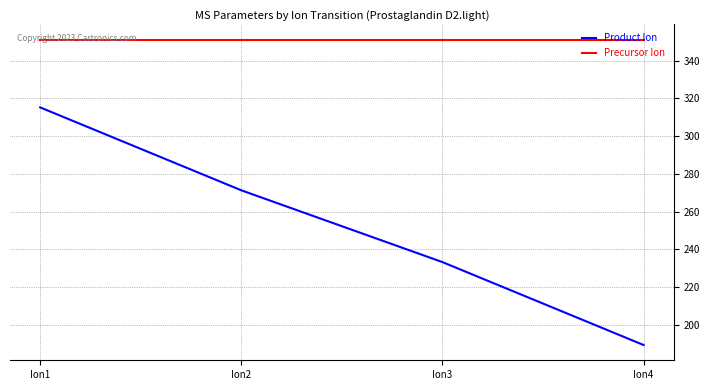

What are all the series names shown in the legend?

Product Ion, Precursor Ion